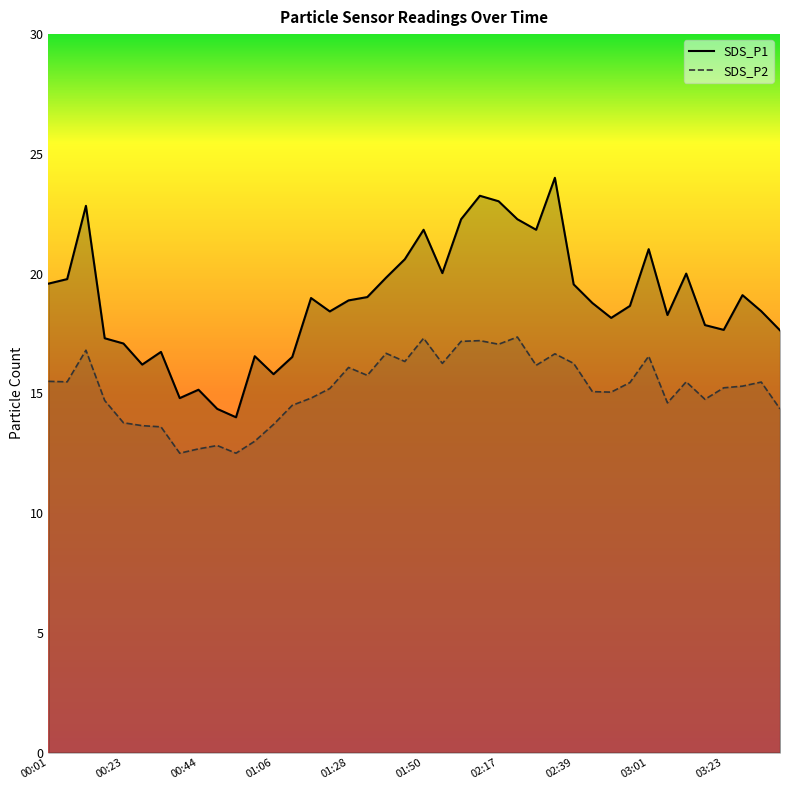

How many interior local valleys does the SDS_P1 series have?

10